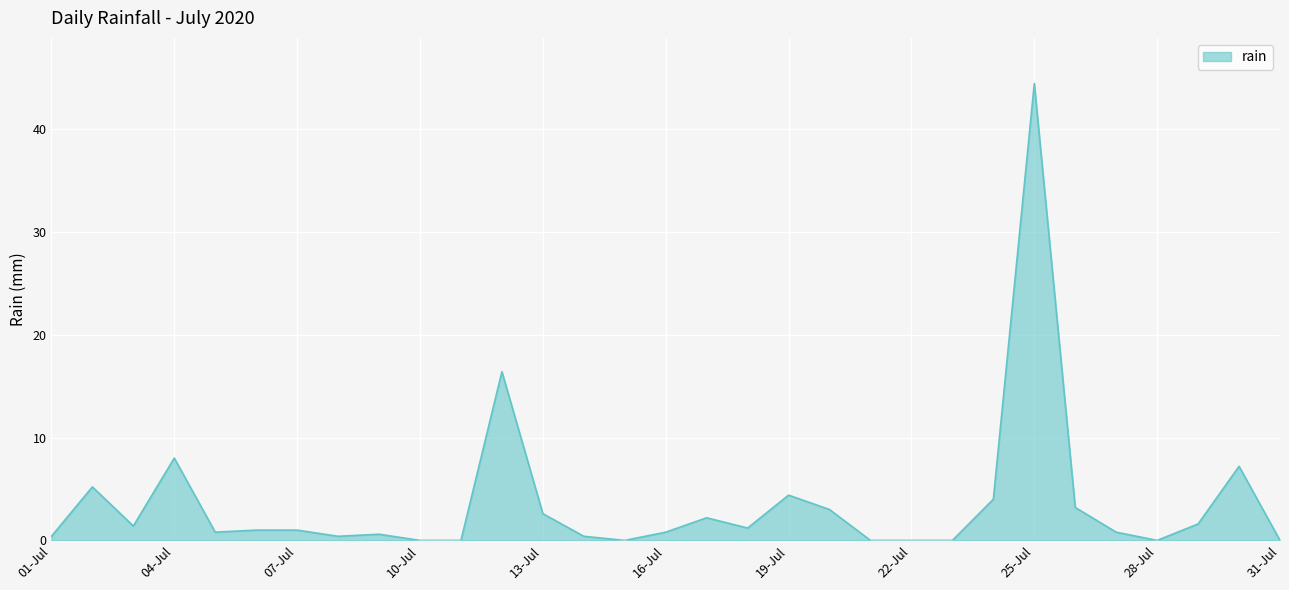

Reading left to right, list all the values displayed in this chart.

0.4	5.2	1.4	8.0	0.8	1.0	1.0	0.4	0.6	0.0	0.0	16.4	2.6	0.4	0.0	0.8	2.2	1.2	4.4	3.0	0.0	0.0	0.0	4.0	44.4	3.2	0.8	0.0	1.6	7.2	0.0